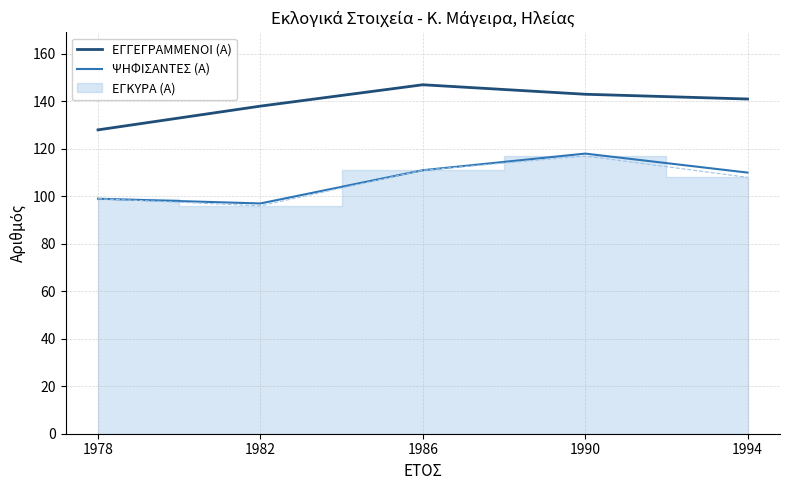

Rank the categories by ΨΗΦΙΣΑΝΤΕΣ (Α) value from lowest to highest.

1982, 1978, 1994, 1986, 1990